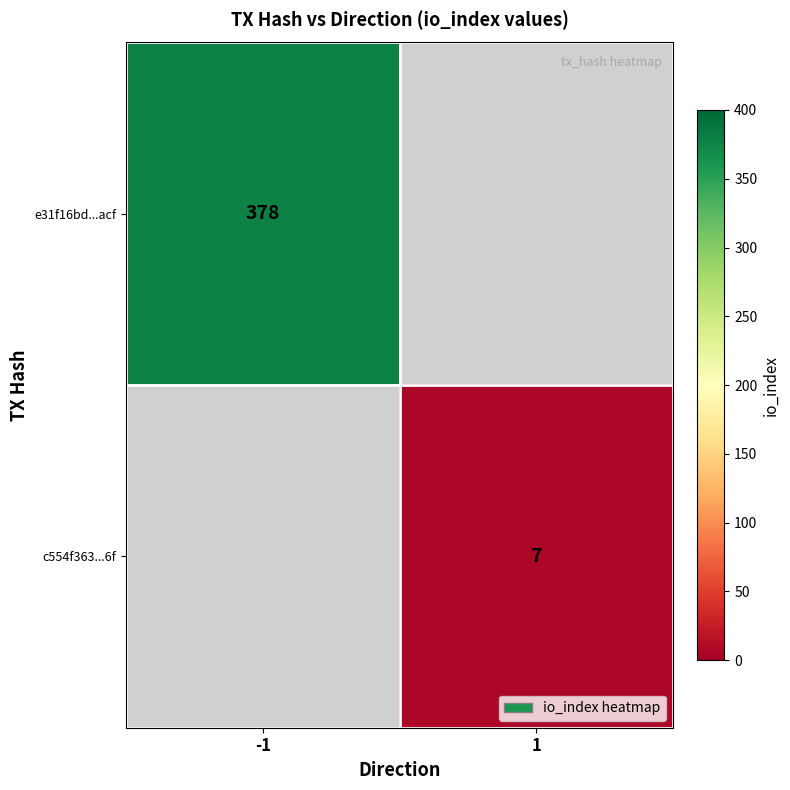

Count the number of categories in the chart.

2